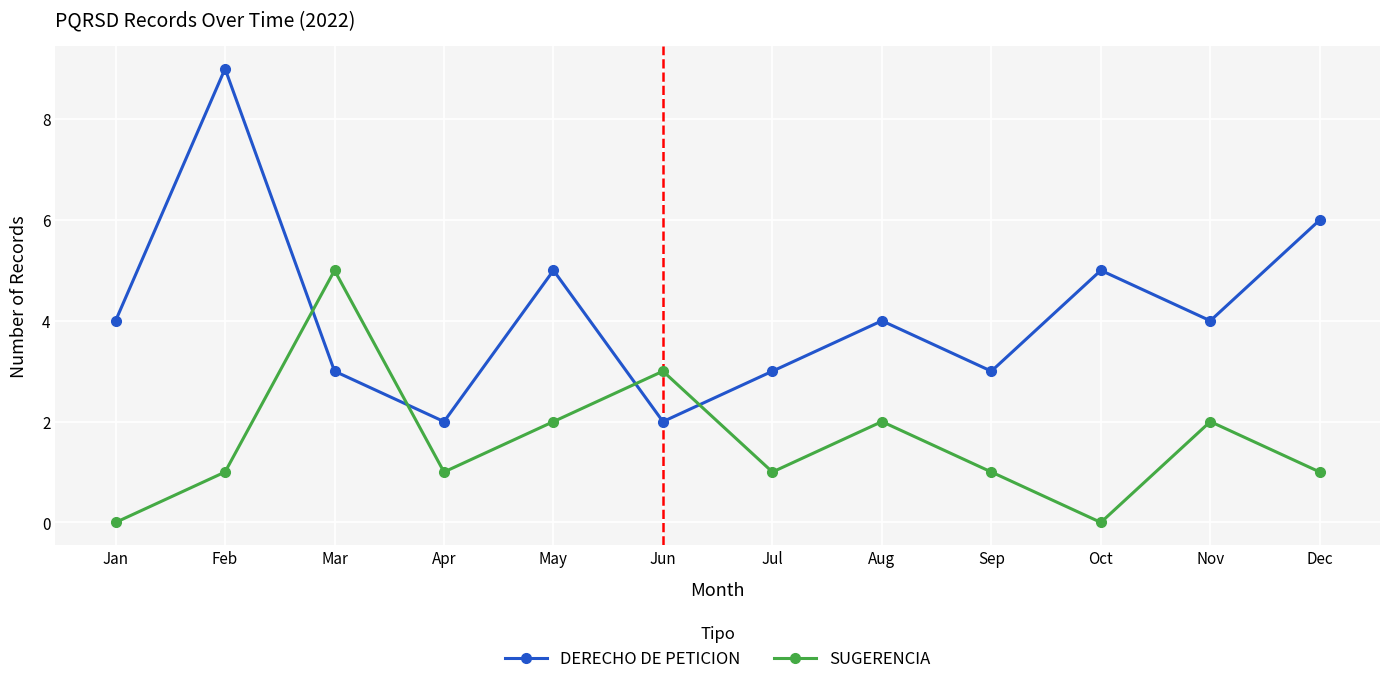

What is the value of the DERECHO DE PETICION point at the 4th from the left?

2